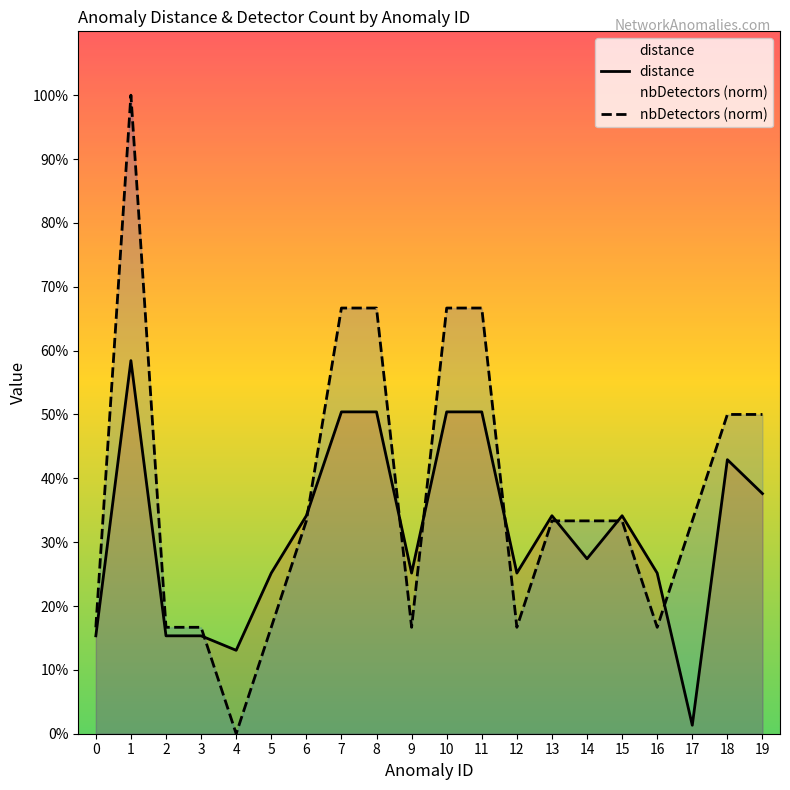

Reading left to right, extract all data points from this chart.

distance: 0.2	0.6	0.2	0.2	0.1	0.3	0.3	0.5	0.5	0.3	0.5	0.5	0.3	0.3	0.3	0.3	0.3	0.0	0.4	0.4
nbDetectors (norm): 0.2	1.0	0.2	0.2	0.0	0.2	0.3	0.7	0.7	0.2	0.7	0.7	0.2	0.3	0.3	0.3	0.2	0.3	0.5	0.5